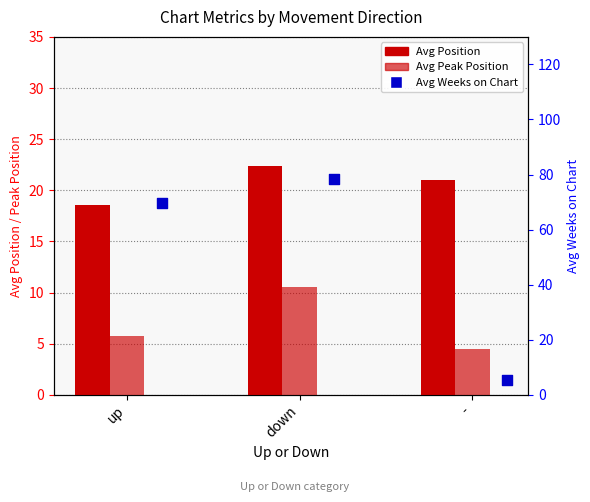

Is the value of Avg Weeks on Chart at up greater than the value of Avg Peak Position at down?

Yes